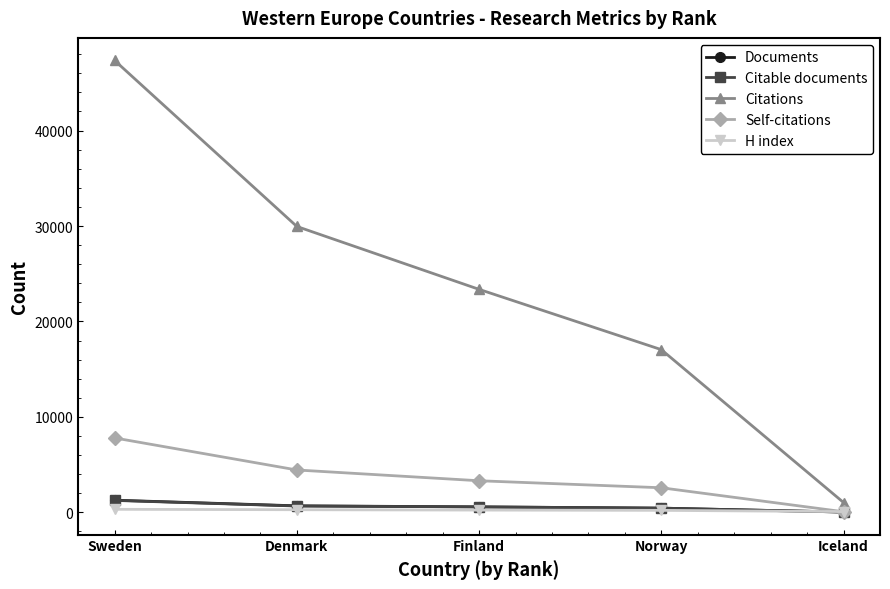

What is the total value across all series at Denmark?

36018